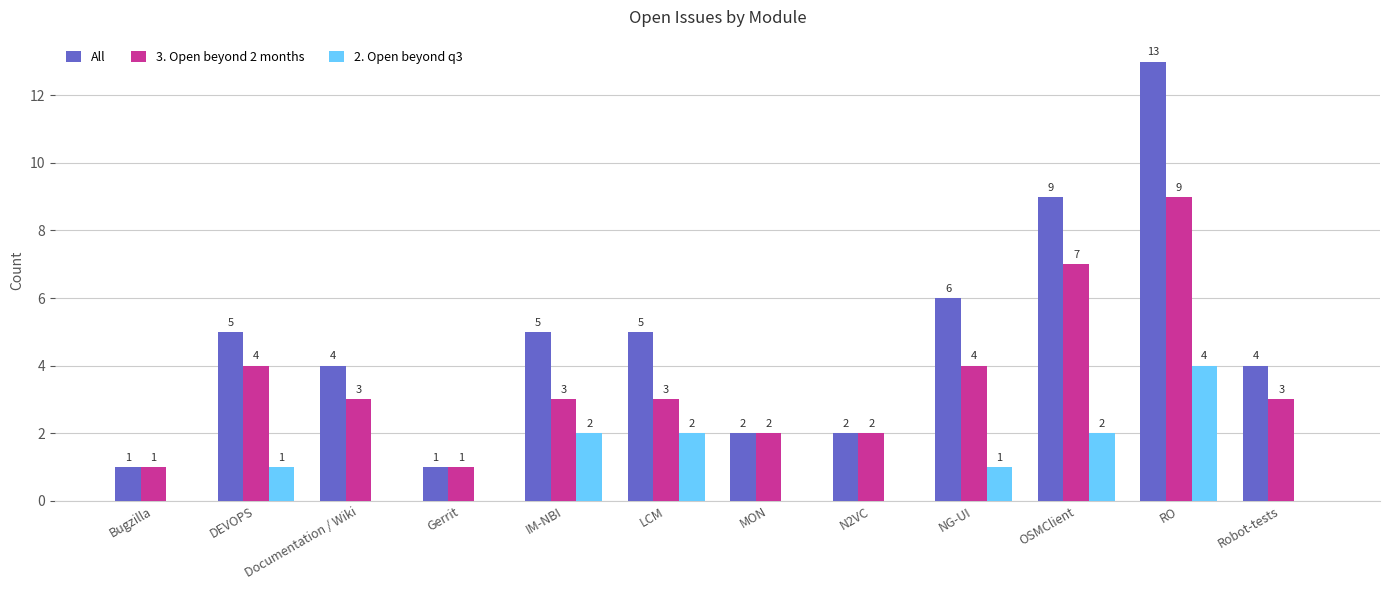

Which category has the highest value in the All series?

RO